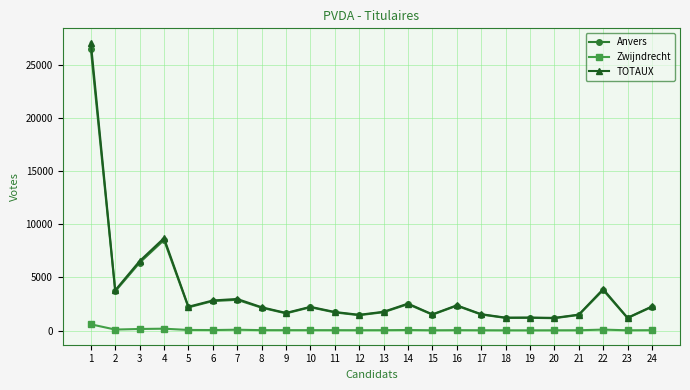

The Anvers series shows 2482 at 14. True or false?

True